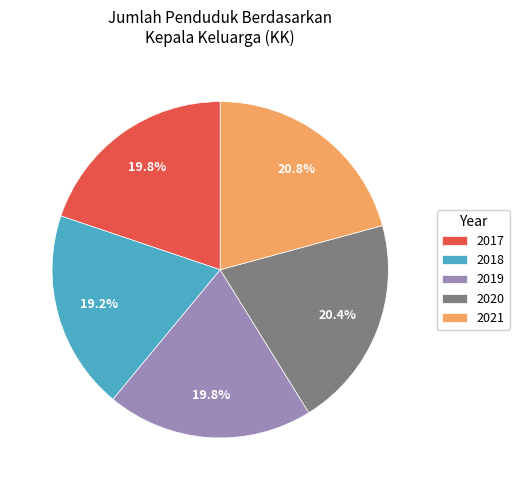

Is there a majority slice in this chart?

No